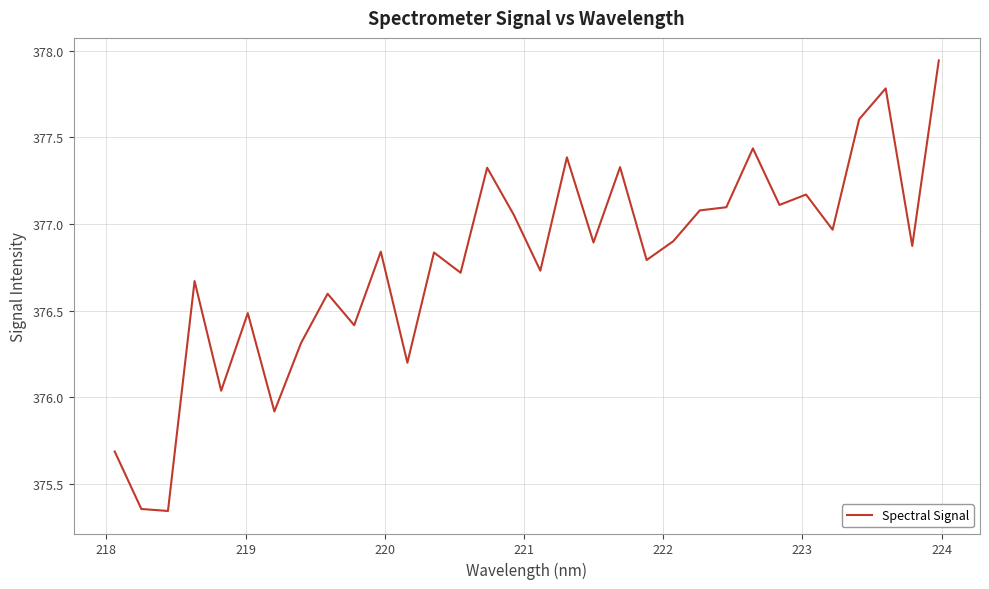

How many lines are shown in the chart?

1